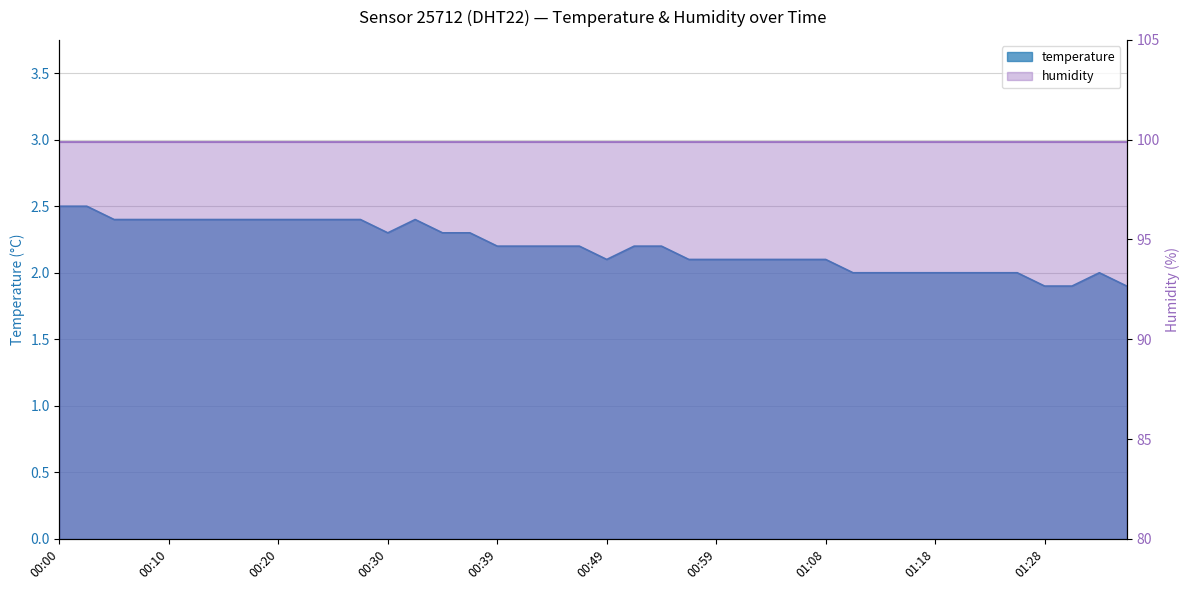

What is the label of the 12th point from the right?

01:08